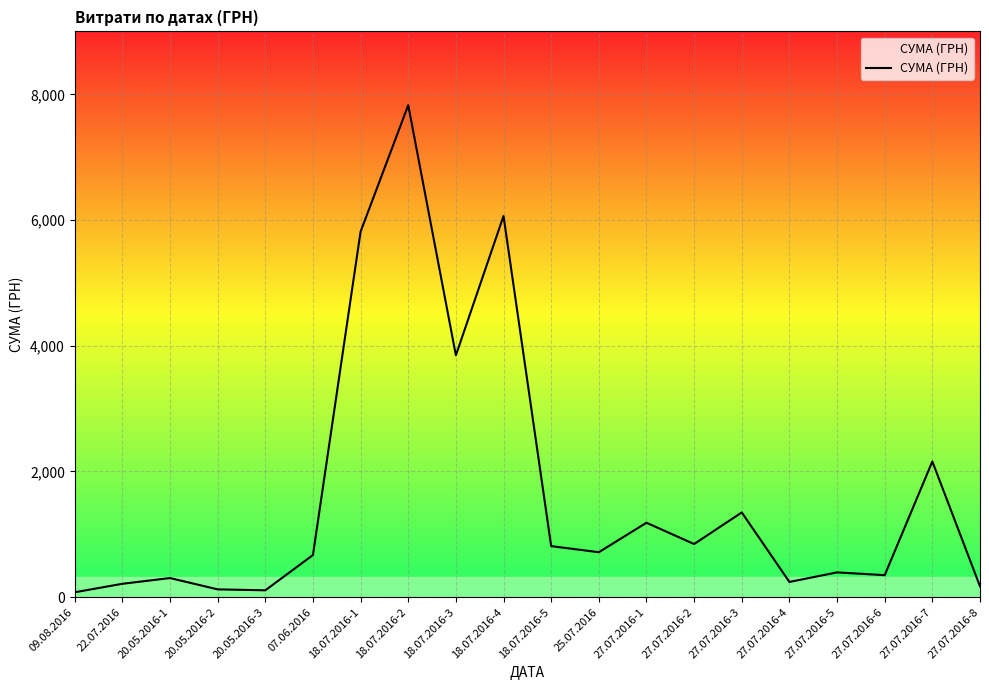

What is the difference between the maximum and minimum values?

7750.6